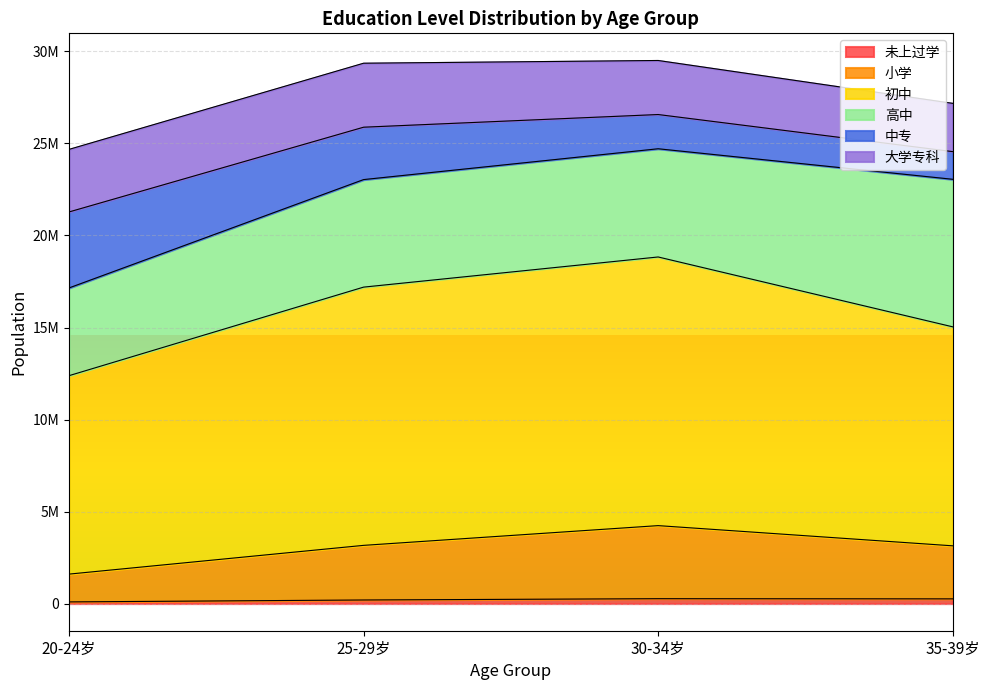

Count the number of categories in the chart.

4